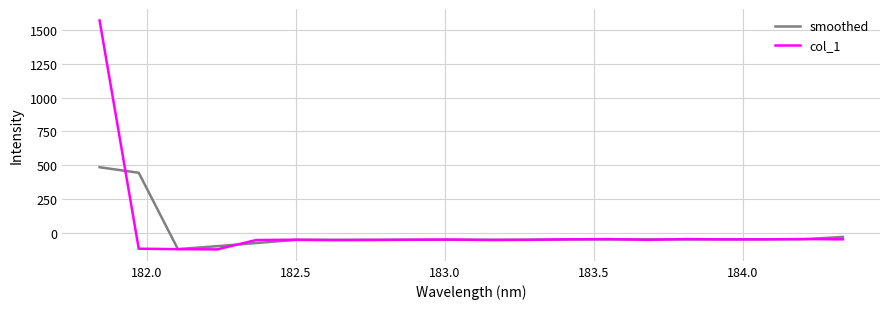

What is the minimum value shown in the chart?

-124.9